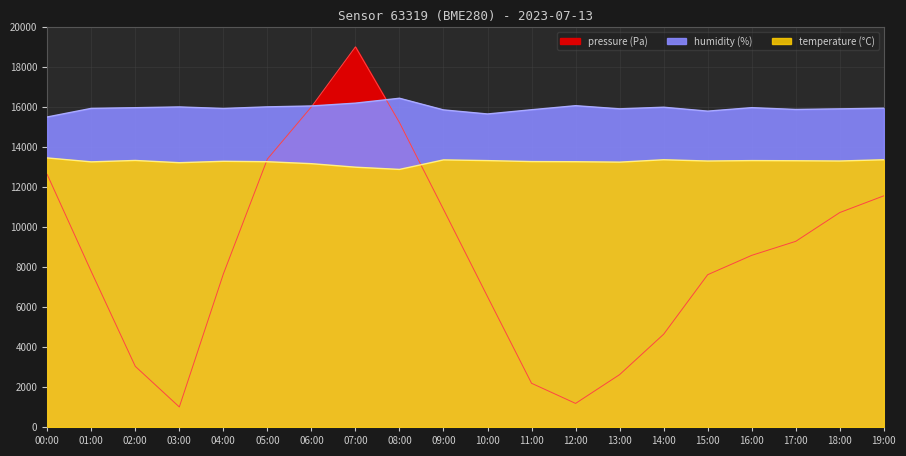

Is it true that temperature equals 12873.0 at 08:00?

True